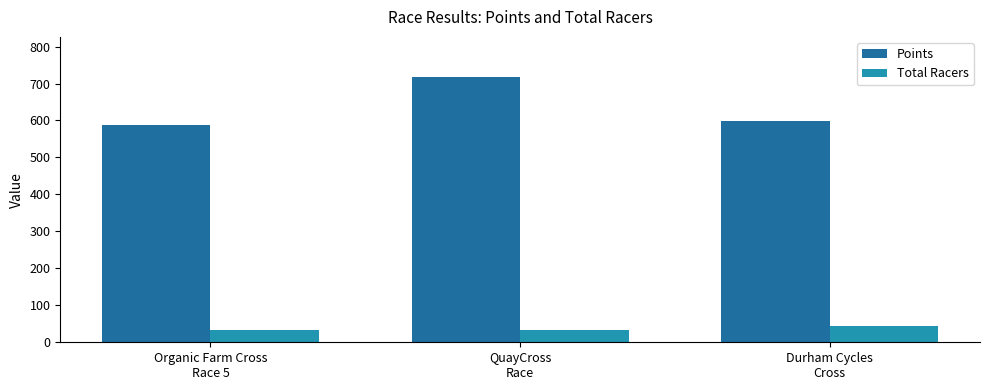

What value does the Total Racers series have at QuayCross
Race?

33.0